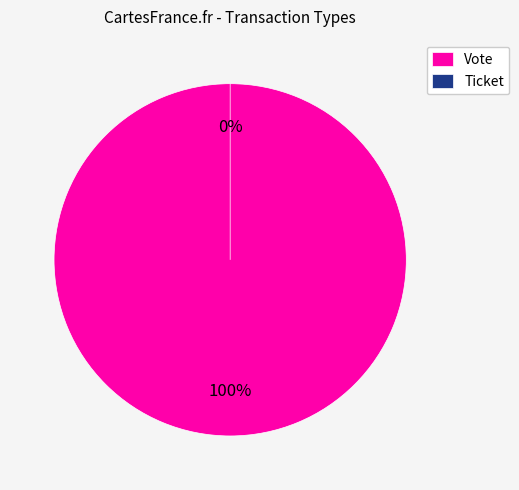

Count the number of slices in the pie.

2